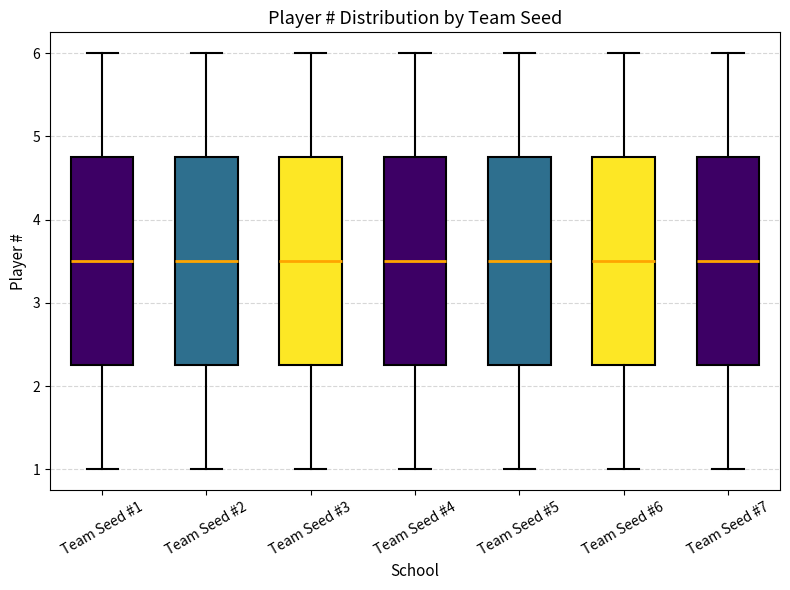

Reading left to right, read every box against the y-axis: the position of its median line, the range the box covers, and the ends of its whiskers. The values are not printed on the chart, so give them approximately, as read against the axis.

Team Seed #1: median 3.5, box 2.3 to 4.8, whiskers 1.0 to 6.0
Team Seed #2: median 3.5, box 2.3 to 4.8, whiskers 1.0 to 6.0
Team Seed #3: median 3.5, box 2.3 to 4.8, whiskers 1.0 to 6.0
Team Seed #4: median 3.5, box 2.3 to 4.8, whiskers 1.0 to 6.0
Team Seed #5: median 3.5, box 2.3 to 4.8, whiskers 1.0 to 6.0
Team Seed #6: median 3.5, box 2.3 to 4.8, whiskers 1.0 to 6.0
Team Seed #7: median 3.5, box 2.3 to 4.8, whiskers 1.0 to 6.0